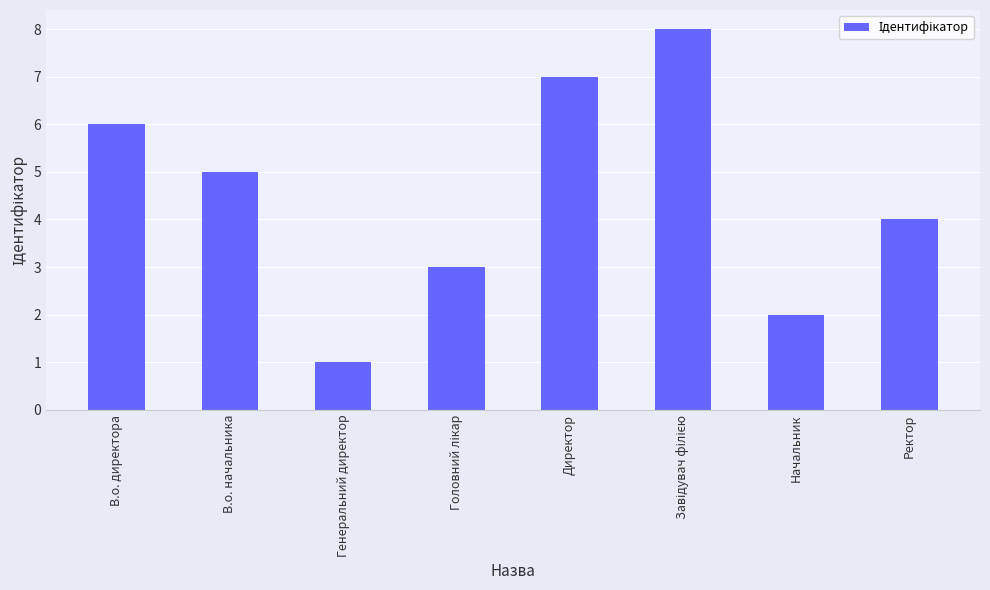

What is the difference between the second highest and second lowest values?

5